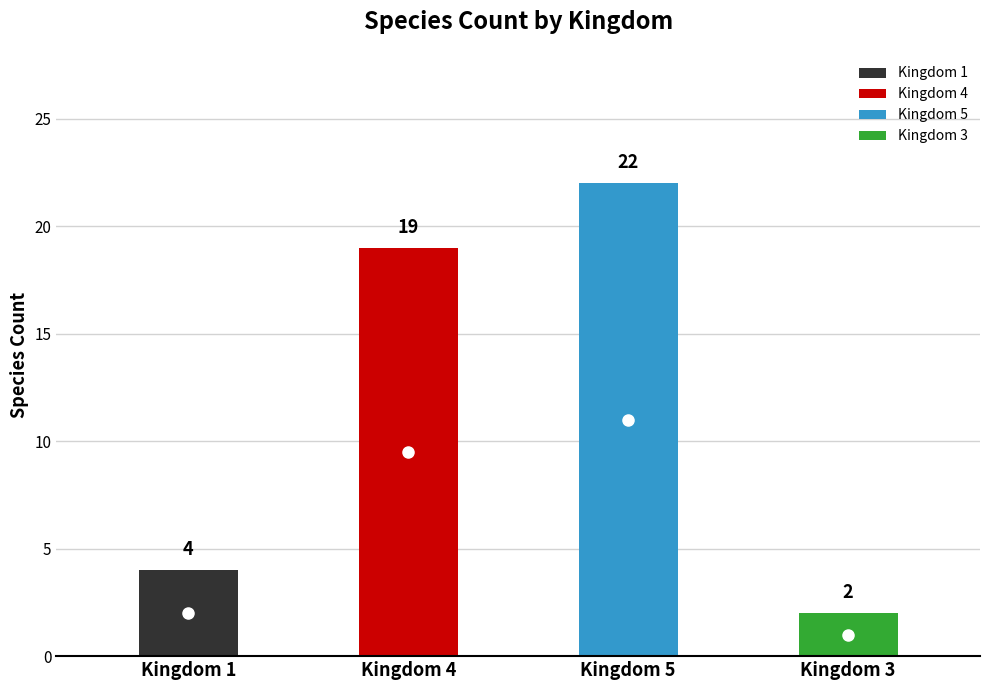

Rank the categories by value from highest to lowest.

5, 4, 1, 3